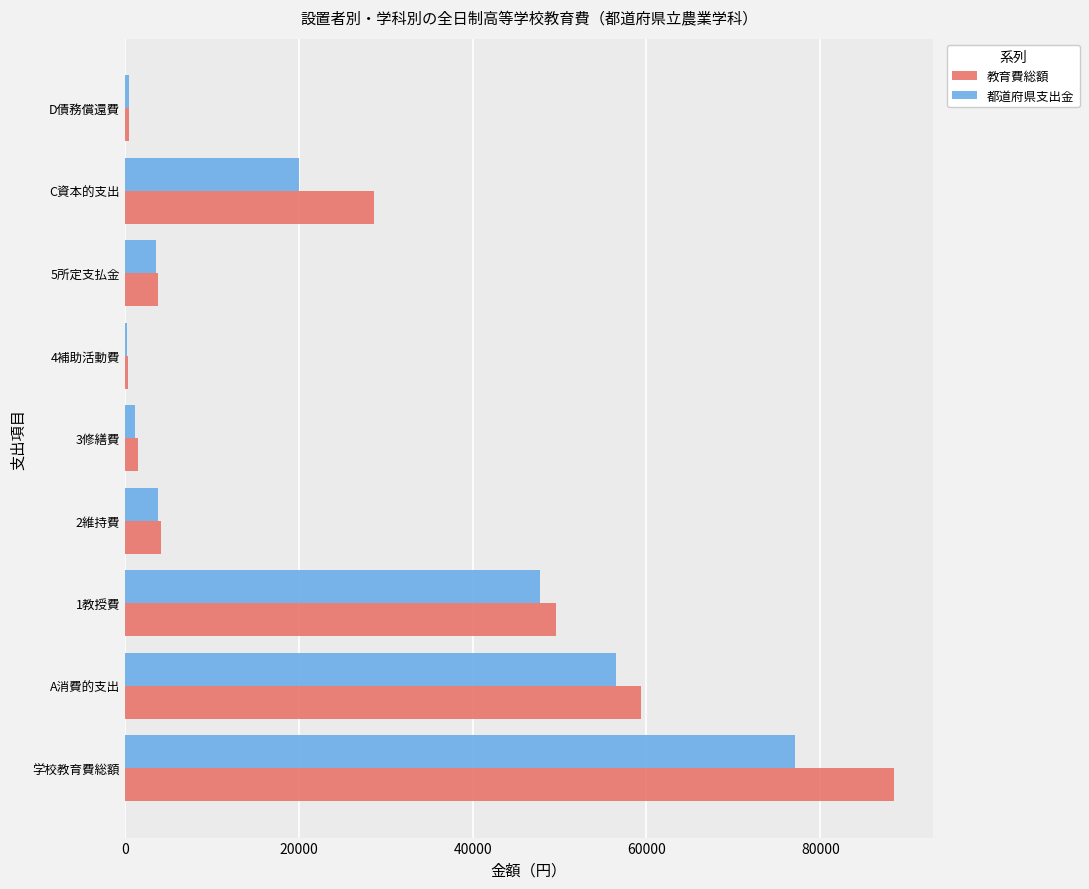

Is it true that 都道府県支出金 equals 4498 at C資本的支出?

False